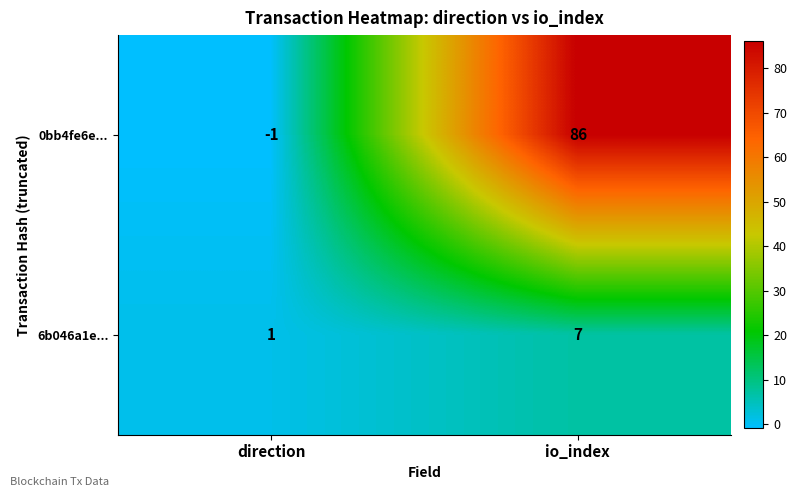

At which label is 6b046a1e... closest to 4?

direction